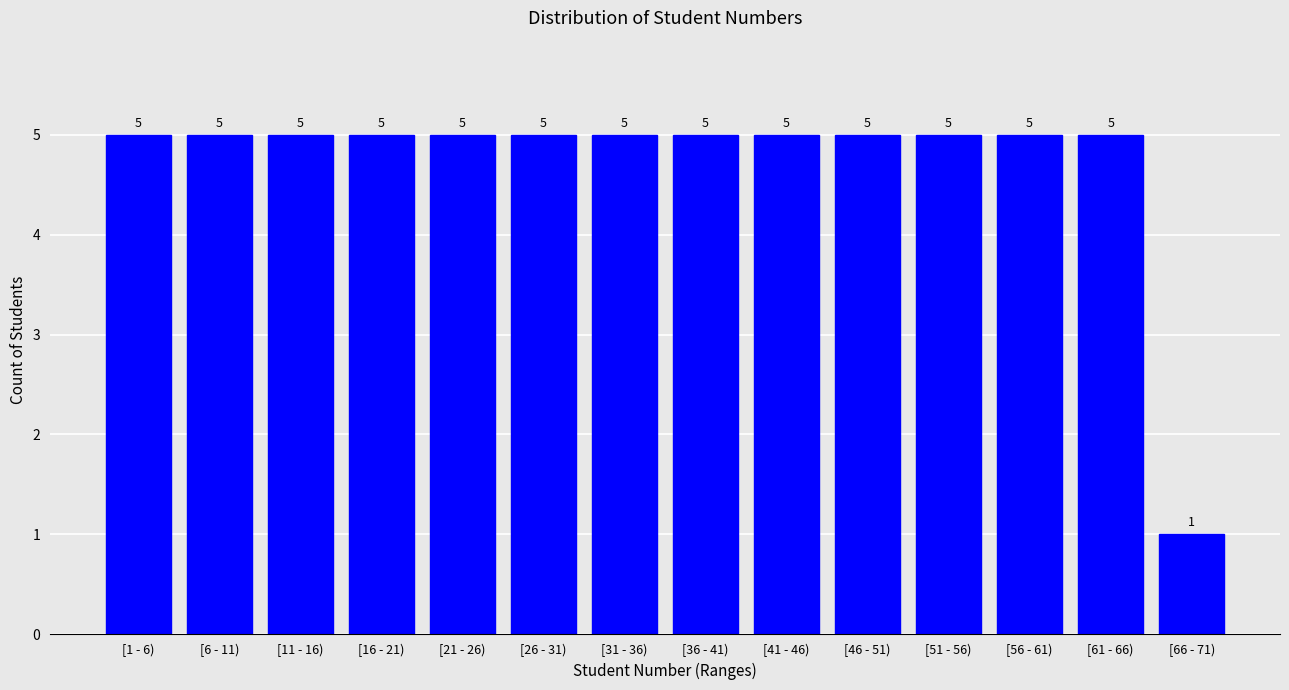

Reading right to left, list all the values displayed in this chart.

1	5	5	5	5	5	5	5	5	5	5	5	5	5